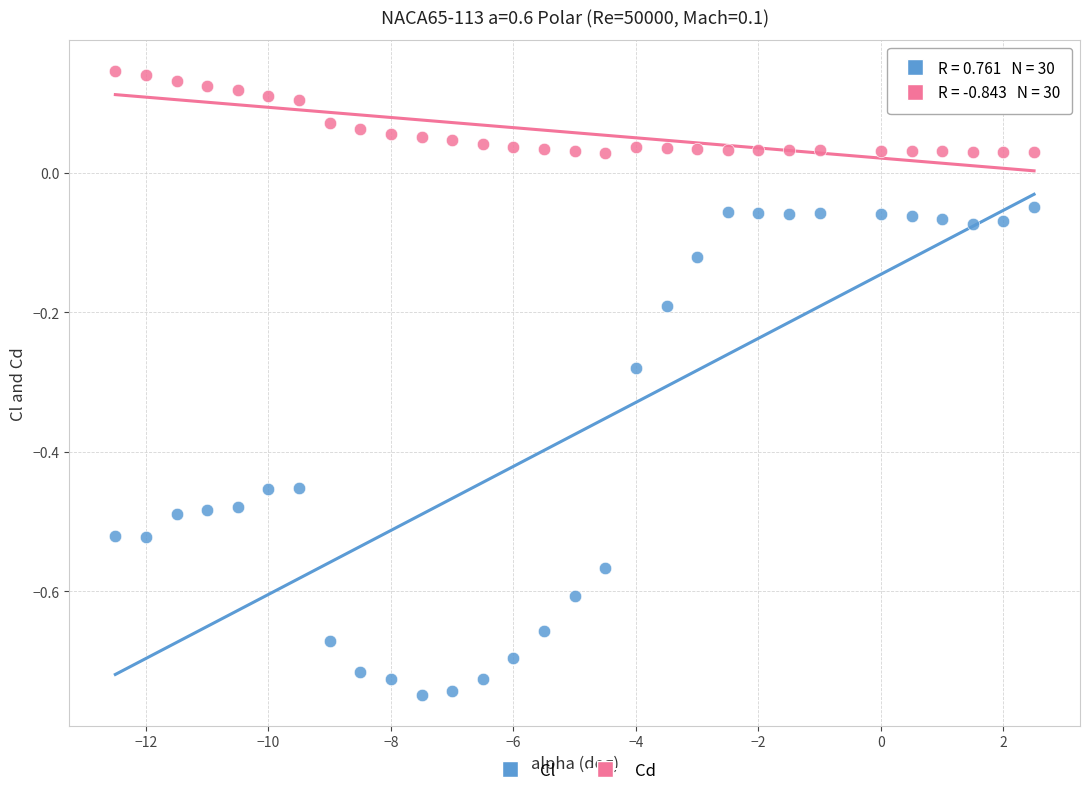

Across all data points, what is the range of X values (max minus min)?

15.0